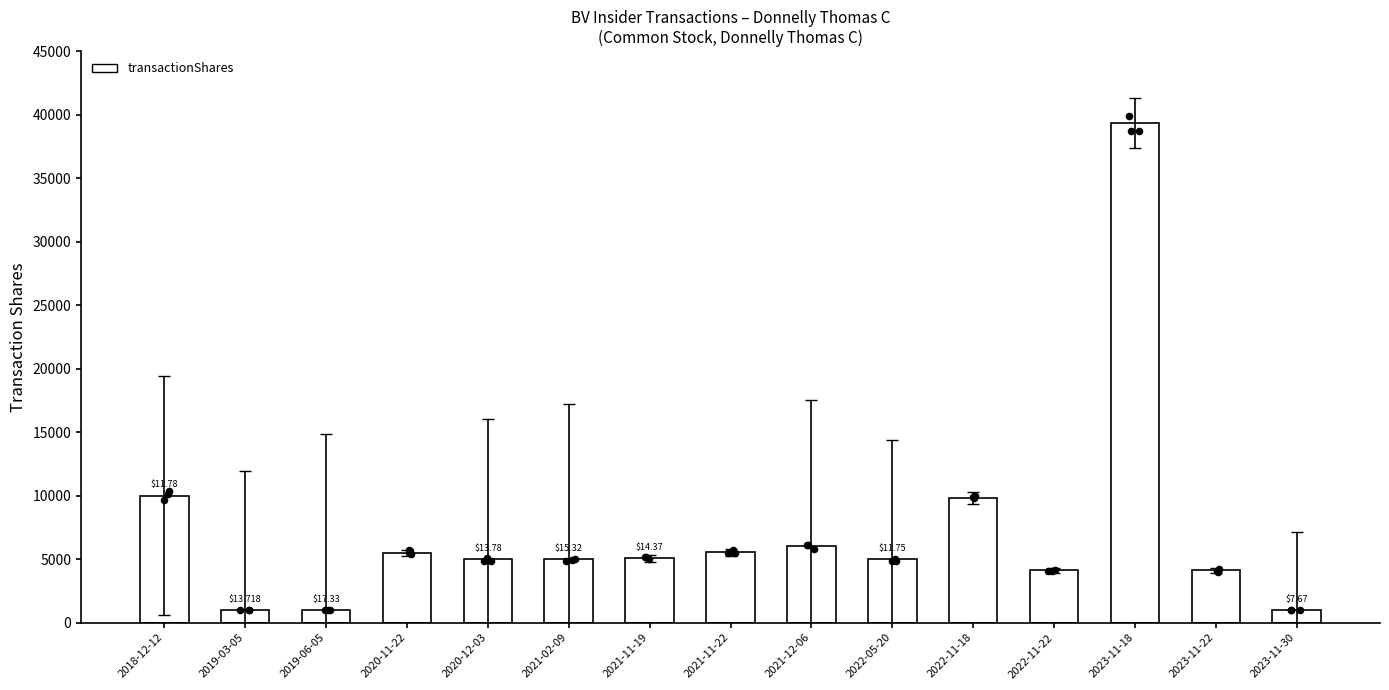

What is the ratio of the value at 2021-02-09 to the value at 2020-12-03?

1.0